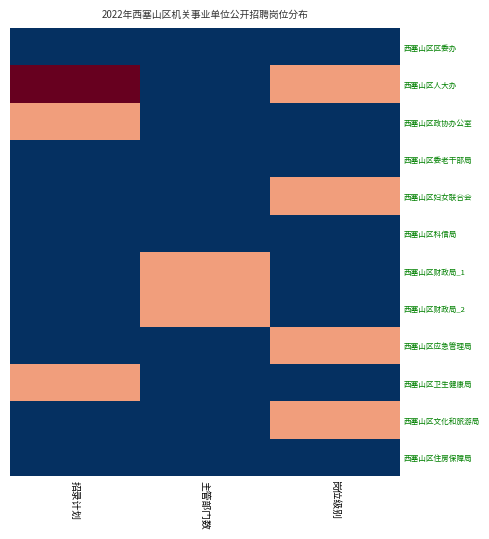

Reading left to right, extract all data points from this chart.

西塞山区区委办: 招录计划=1	主管部门数=1	岗位级别=1
西塞山区人大办: 招录计划=3	主管部门数=1	岗位级别=2
西塞山区政协办公室: 招录计划=2	主管部门数=1	岗位级别=1
西塞山区委老干部局: 招录计划=1	主管部门数=1	岗位级别=1
西塞山区妇女联合会: 招录计划=1	主管部门数=1	岗位级别=2
西塞山区科信局: 招录计划=1	主管部门数=1	岗位级别=1
西塞山区财政局_1: 招录计划=1	主管部门数=2	岗位级别=1
西塞山区财政局_2: 招录计划=1	主管部门数=2	岗位级别=1
西塞山区应急管理局: 招录计划=1	主管部门数=1	岗位级别=2
西塞山区卫生健康局: 招录计划=2	主管部门数=1	岗位级别=1
西塞山区文化和旅游局: 招录计划=1	主管部门数=1	岗位级别=2
西塞山区住房保障局: 招录计划=1	主管部门数=1	岗位级别=1